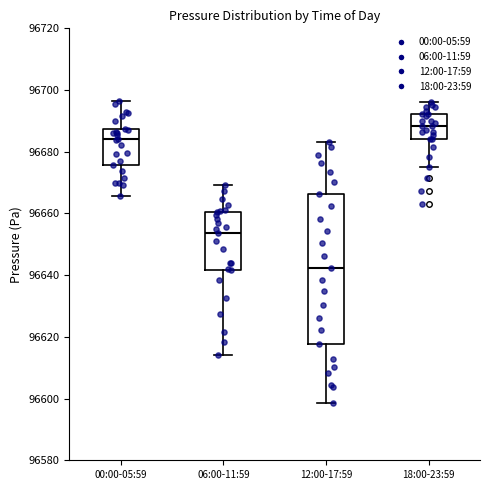

Where is the upper edge of the box for 06:00-11:59 on the y-axis? The values are not printed on the chart, so give them approximately, as read against the axis.

96660